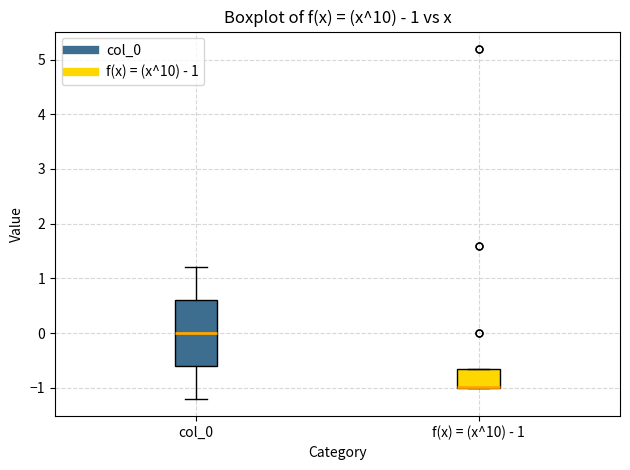

Comparing the boxes themselves (not the whiskers), which one is the tallest?

col_0